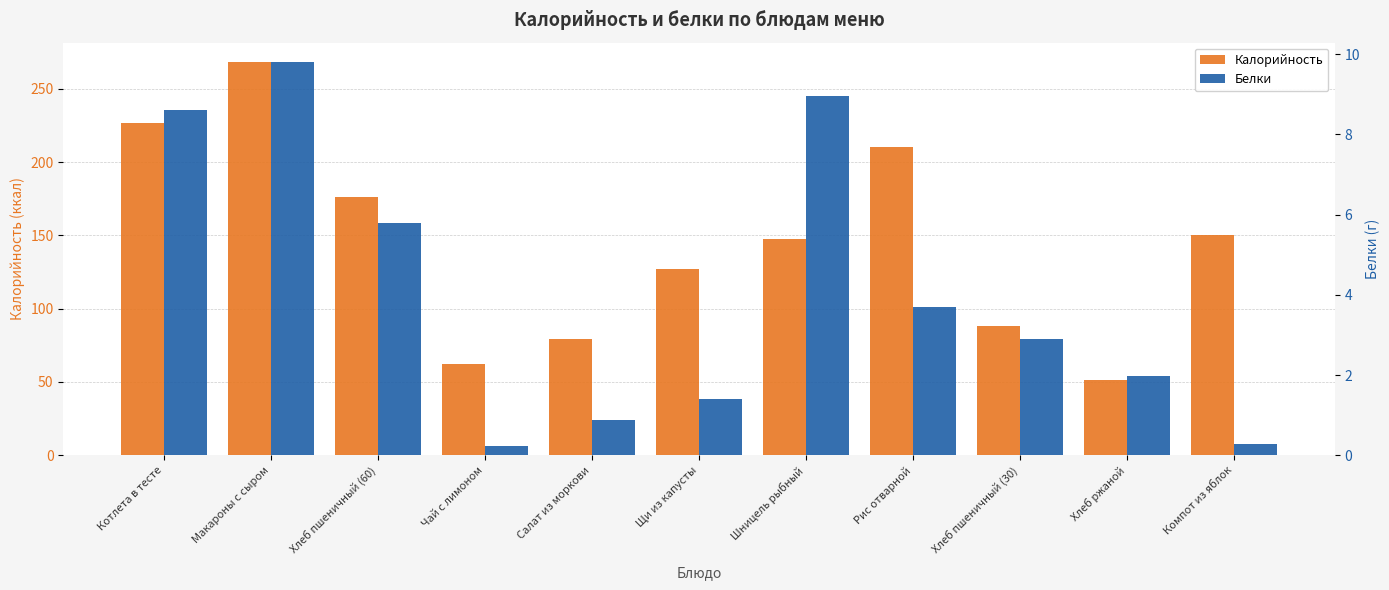

Reading right to left, extract all data points from this chart.

Калорийность: 150.0	51.2	88.0	210.2	147.3	127.0	79.0	62.0	176.0	268.0	226.7
Белки: 0.3	2.0	2.9	3.7	9.0	1.4	0.9	0.2	5.8	9.8	8.6